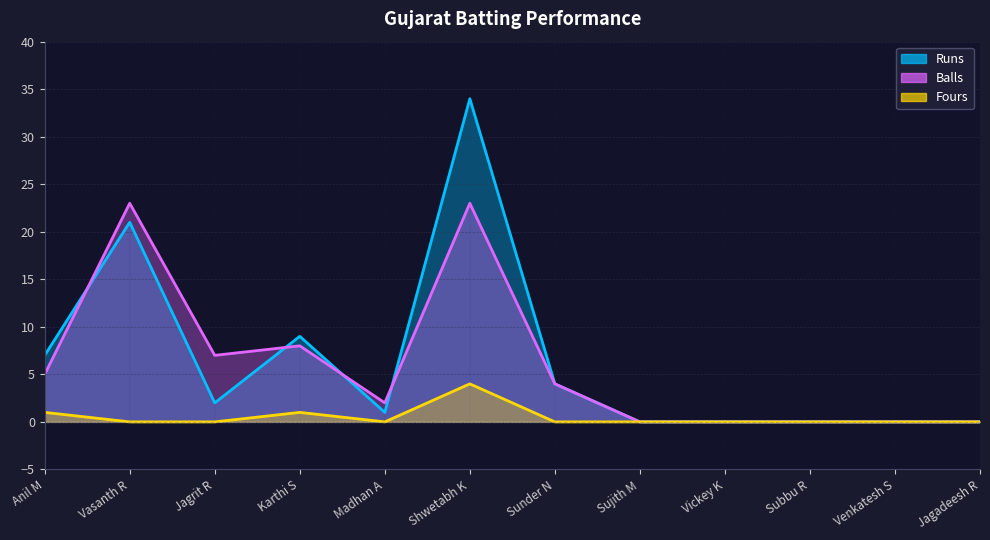

Where is the first local maximum for Runs?

Vasanth R